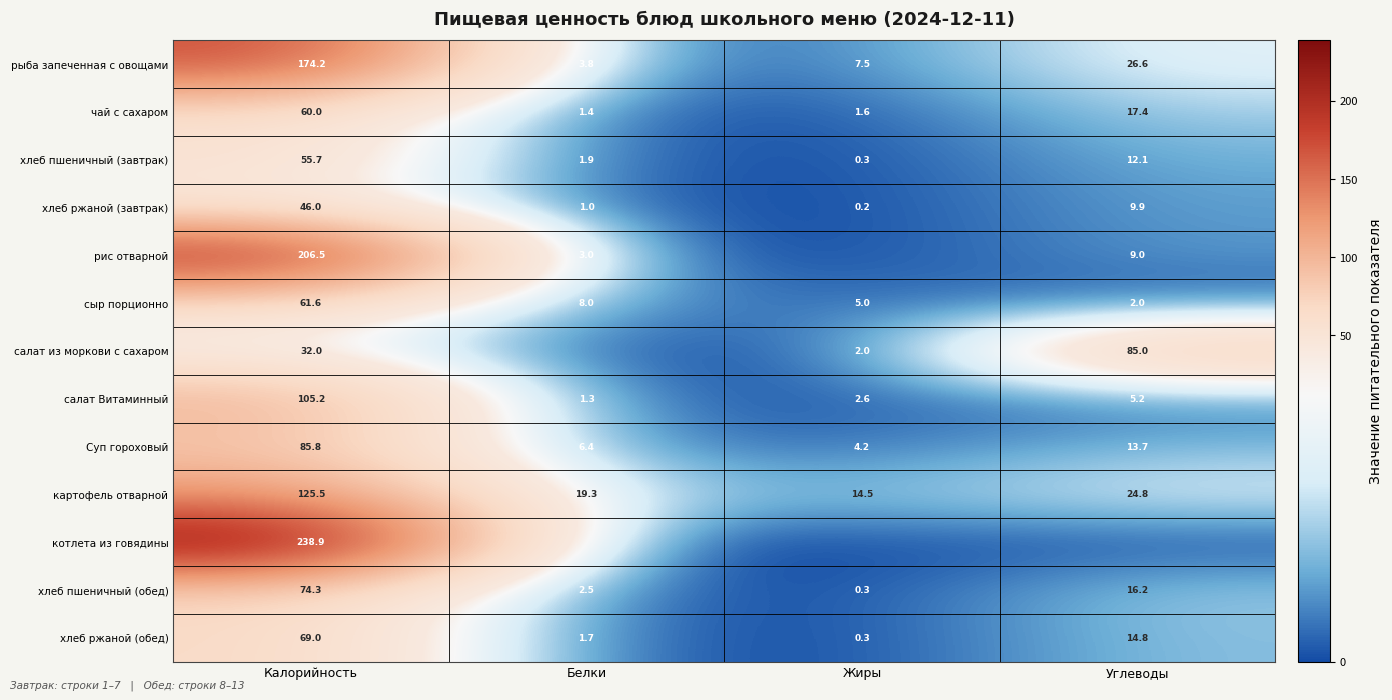

Between Белки and Углеводы, which is larger?

Углеводы